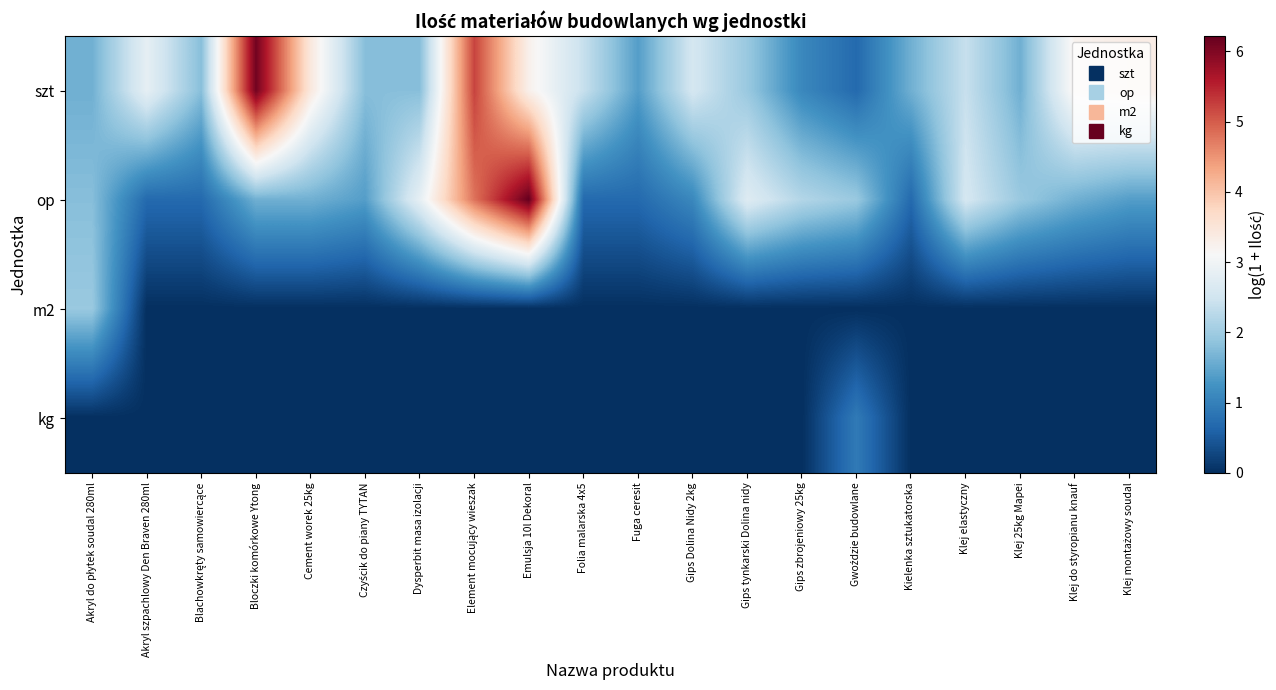

What is the difference between the highest and lowest values at Kielenka sztukatorska?

1.6